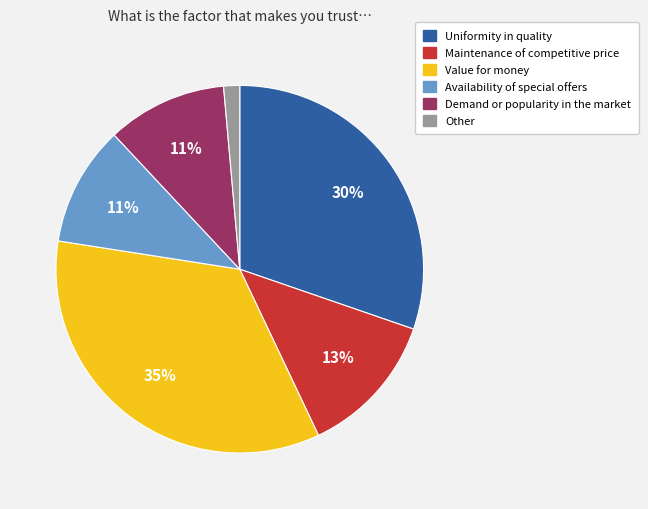

Does Demand or popularity in the market account for over 50% of the chart?

No